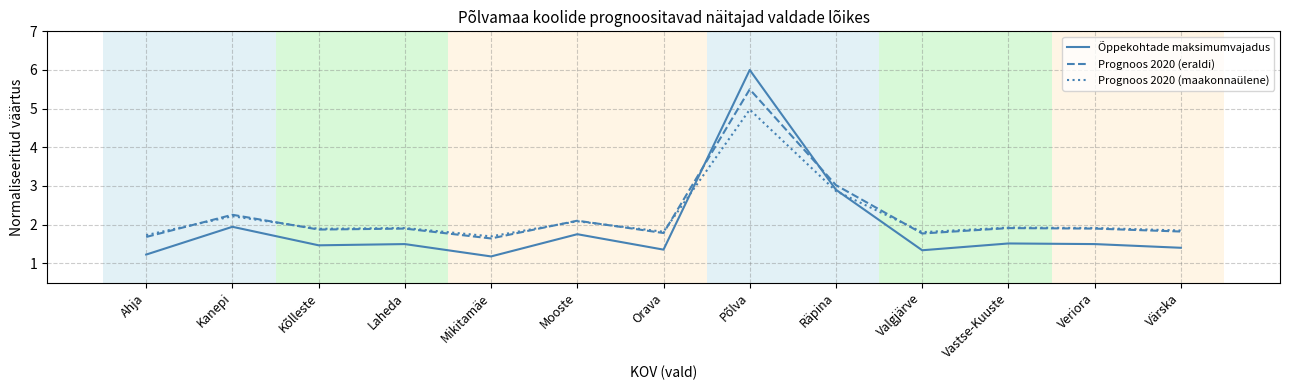

The Prognoos 2020 (eraldi) series shows 0.8 at Kanepi. True or false?

False